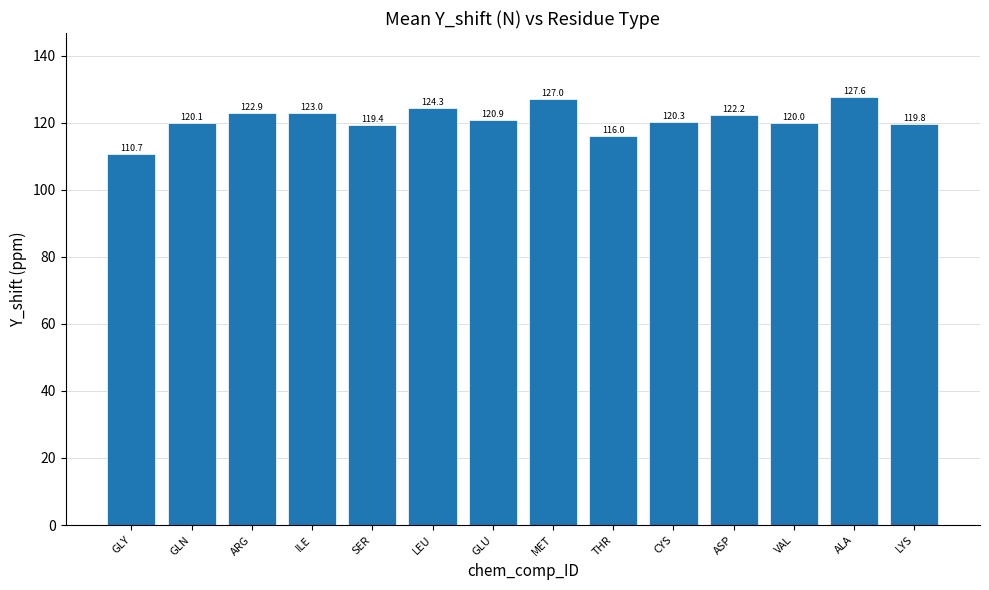

Reading left to right, list all the values displayed in this chart.

GLY=110.7	GLN=120.1	ARG=122.9	ILE=123.0	SER=119.4	LEU=124.3	GLU=120.9	MET=127.0	THR=116.0	CYS=120.3	ASP=122.2	VAL=120.0	ALA=127.6	LYS=119.8